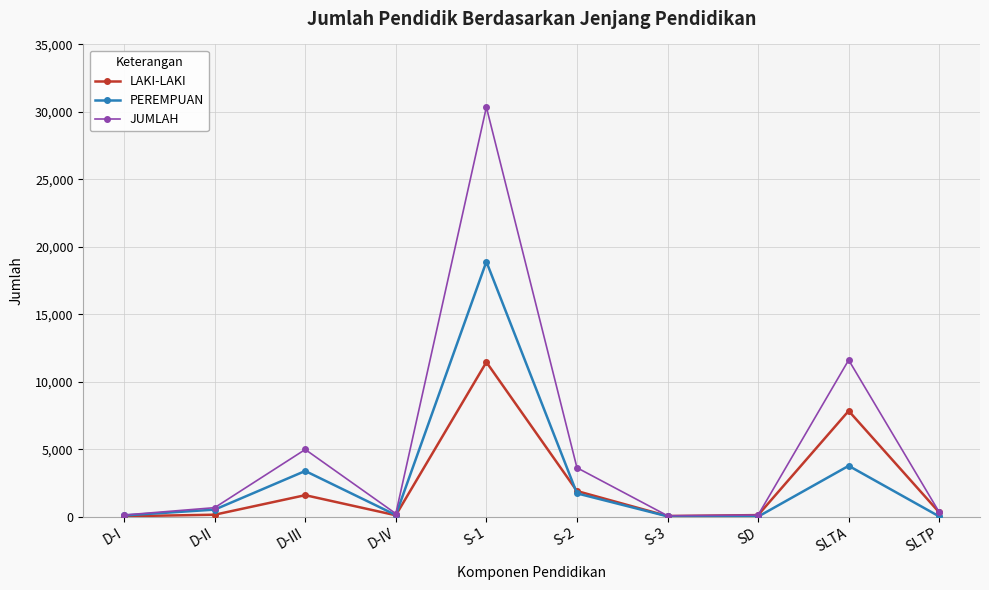

List the series in order of their overall mean, highest first.

JUMLAH, PEREMPUAN, LAKI-LAKI